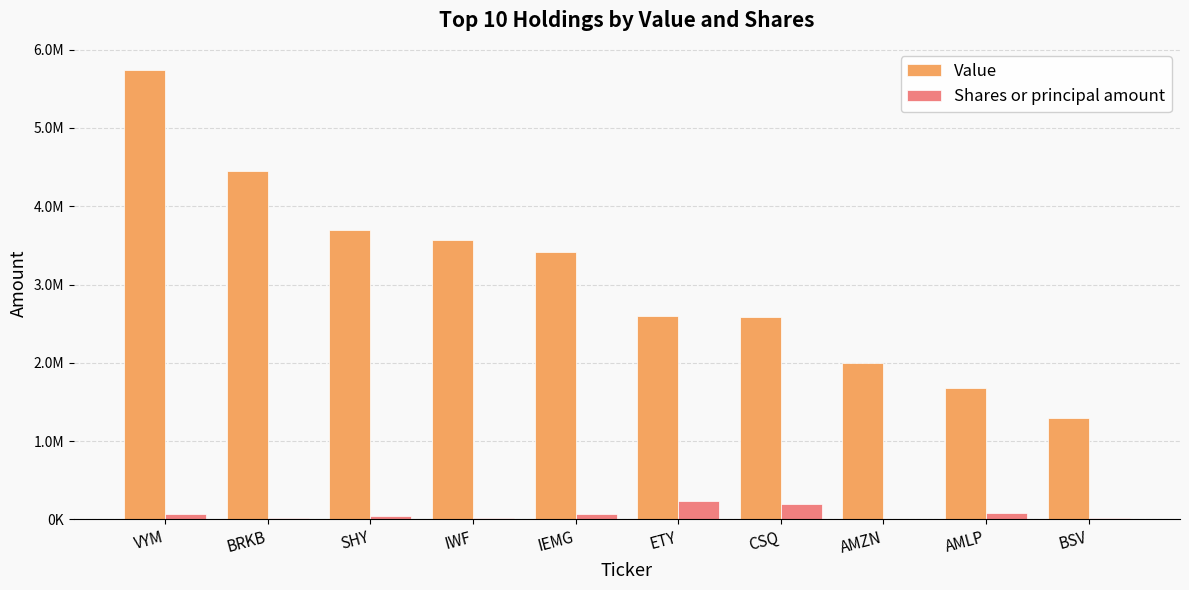

Are the bars grouped side by side (vs. stacked)?

Yes